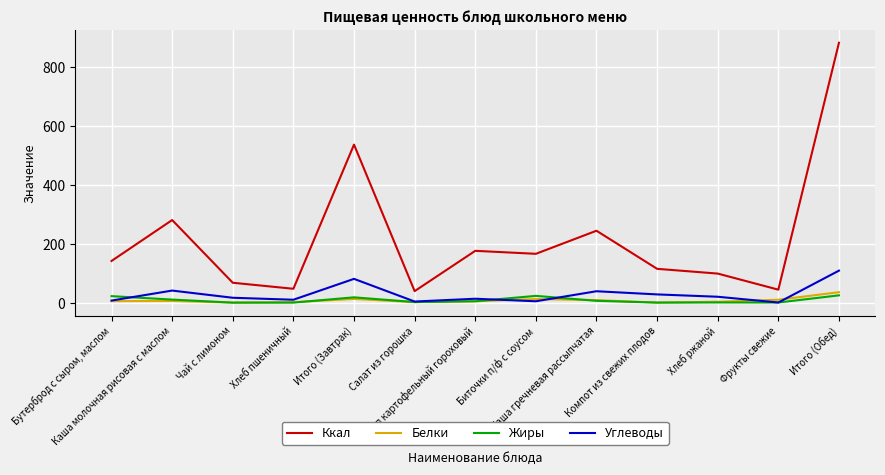

At which category is the sum across all series the highest?

Итого (Обед)